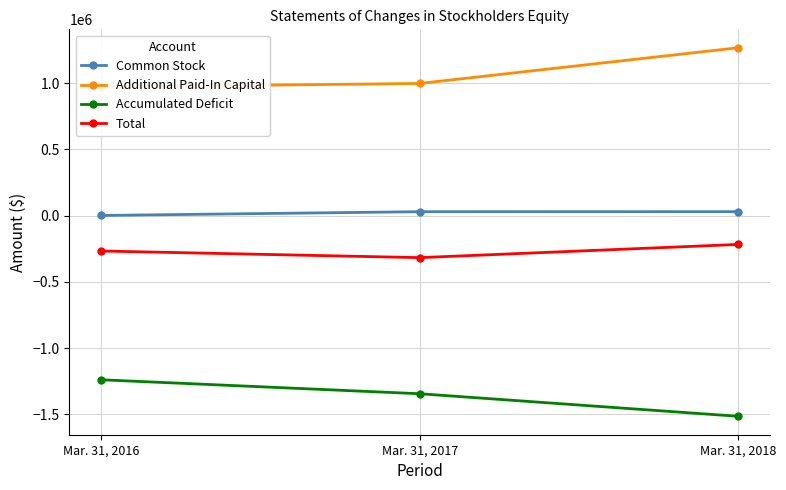

Rank the series by their maximum value, from lowest to highest.

Accumulated Deficit, Total, Common Stock, Additional Paid-In Capital